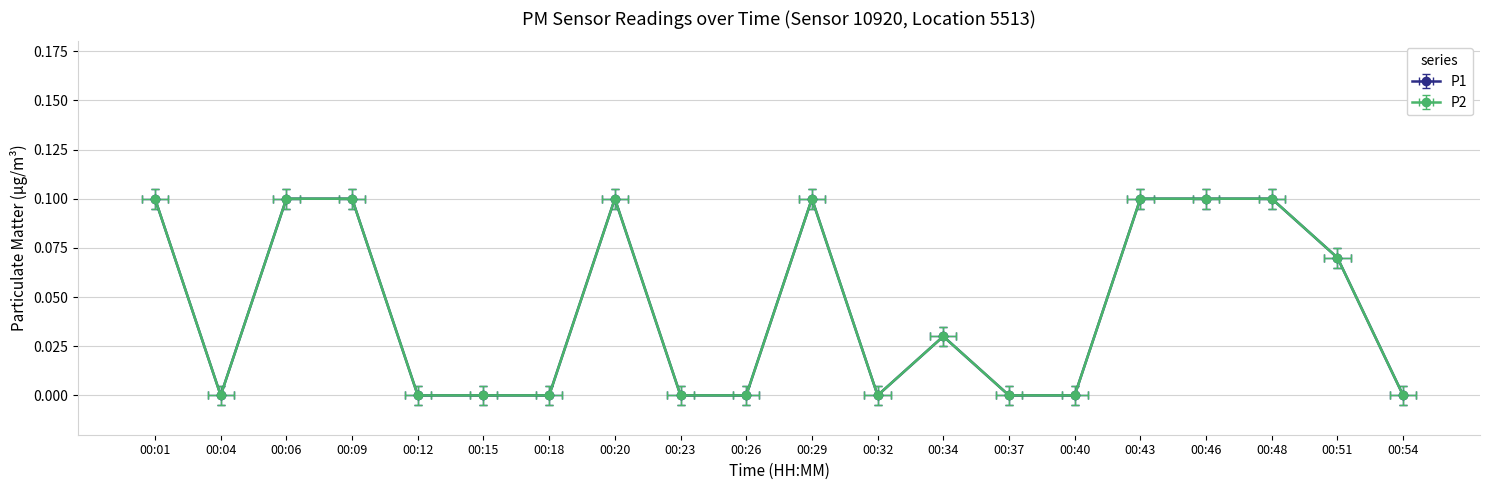

At which label does P2 reach its minimum?

00:04